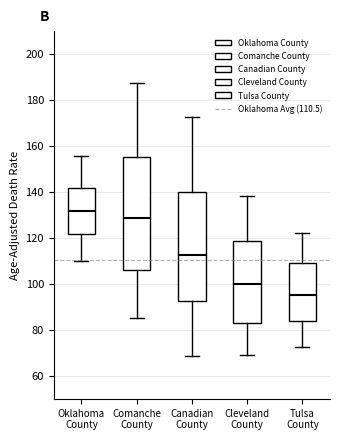

Reading left to right, read every box against the y-axis: the position of its median line, the range the box covers, and the ends of its whiskers. The values are not printed on the chart, so give them approximately, as read against the axis.

Oklahoma County: median 132, box 122 to 142, whiskers 110 to 156
Comanche County: median 128, box 106 to 156, whiskers 84 to 188
Canadian County: median 112, box 92 to 140, whiskers 68 to 172
Cleveland County: median 100, box 84 to 118, whiskers 68 to 138
Tulsa County: median 96, box 84 to 110, whiskers 72 to 122